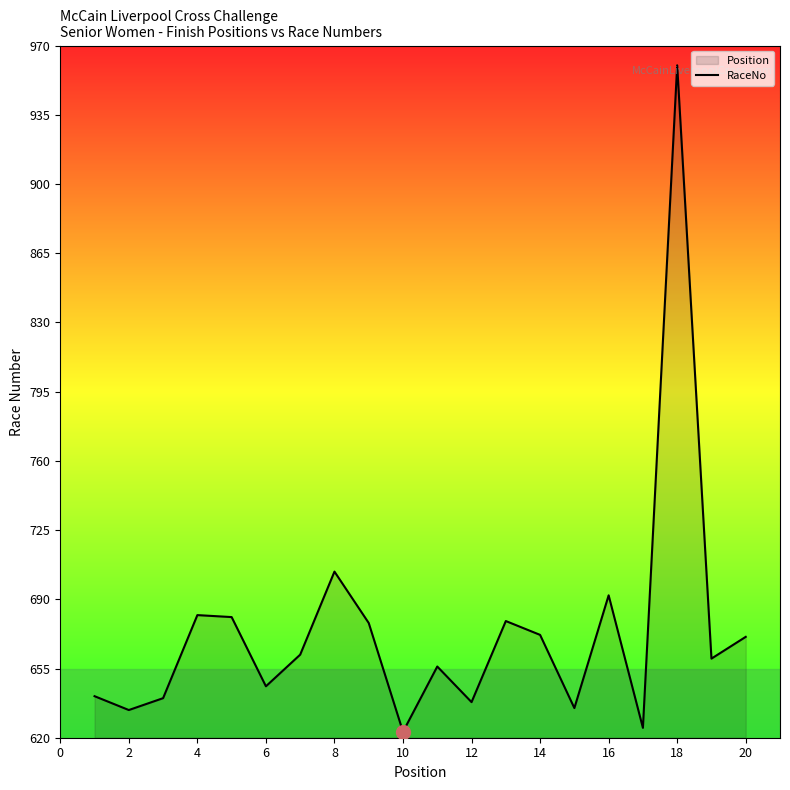

True or false: the data shows 682 at 4.

True